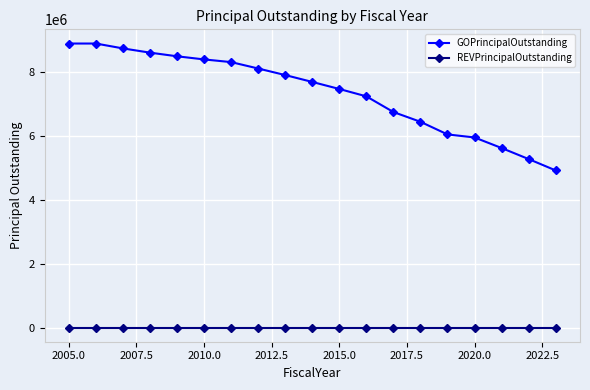

Does the chart have visible grid lines?

Yes